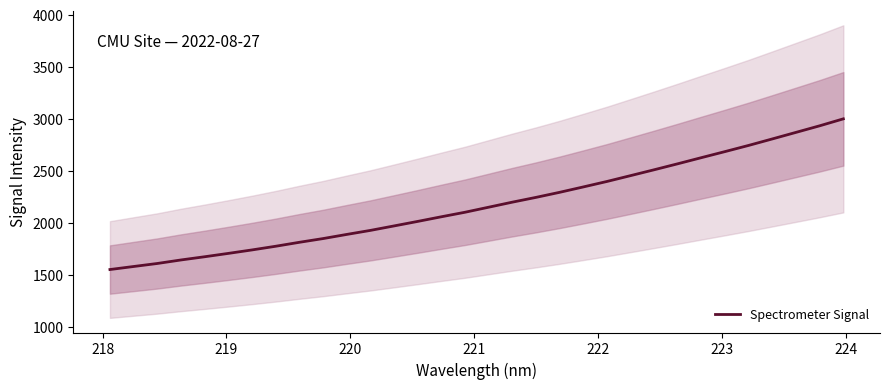

What is the minimum value for Spectrometer Signal?

1549.5